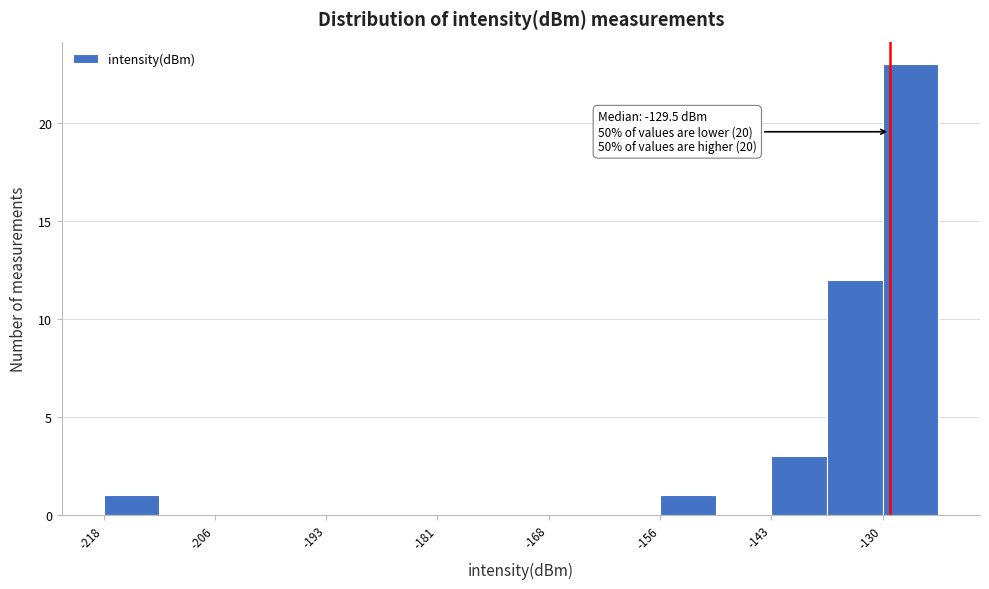

Read against the x-axis, roughly where is the centre of the tallest bar?

-128